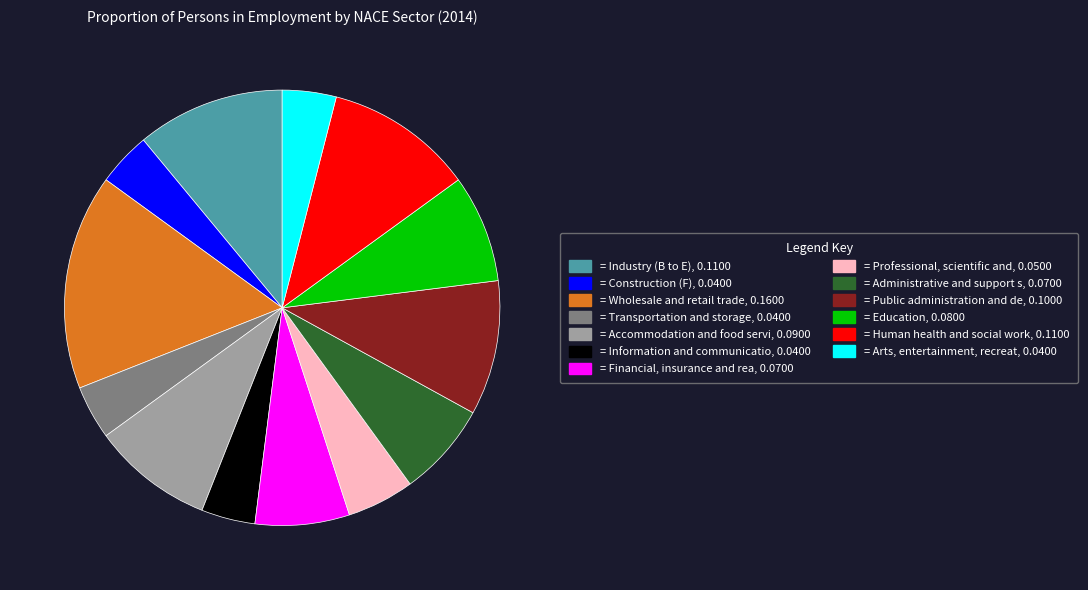

Does any single category account for the majority?

No